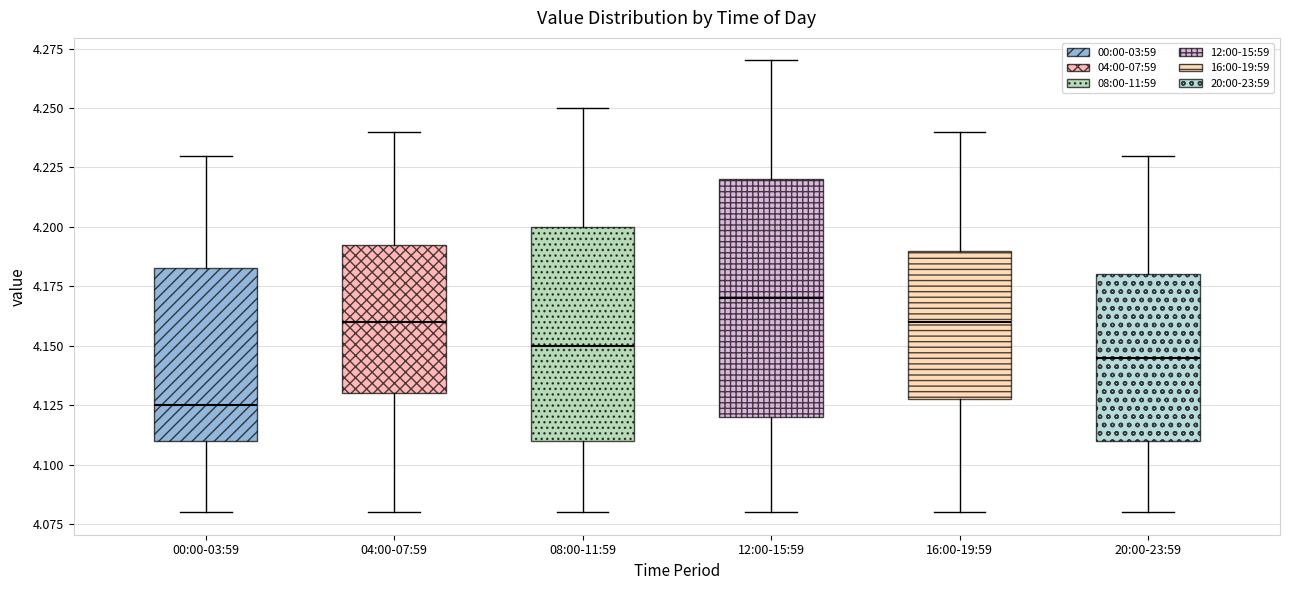

Which box's median line is the lowest?

00:00-03:59